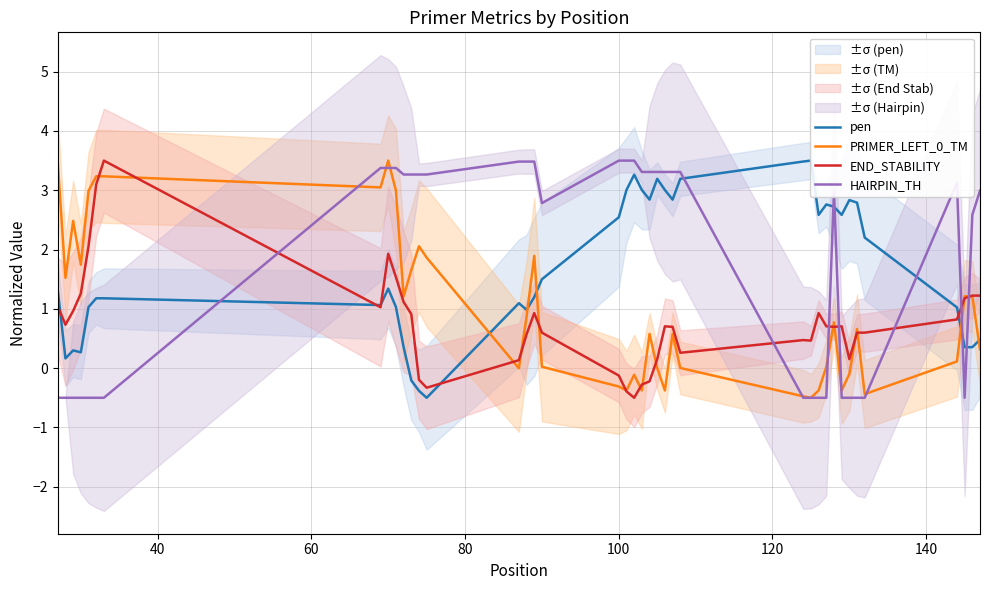

What is the value of the END_STABILITY point at the 17th from the left?

0.9